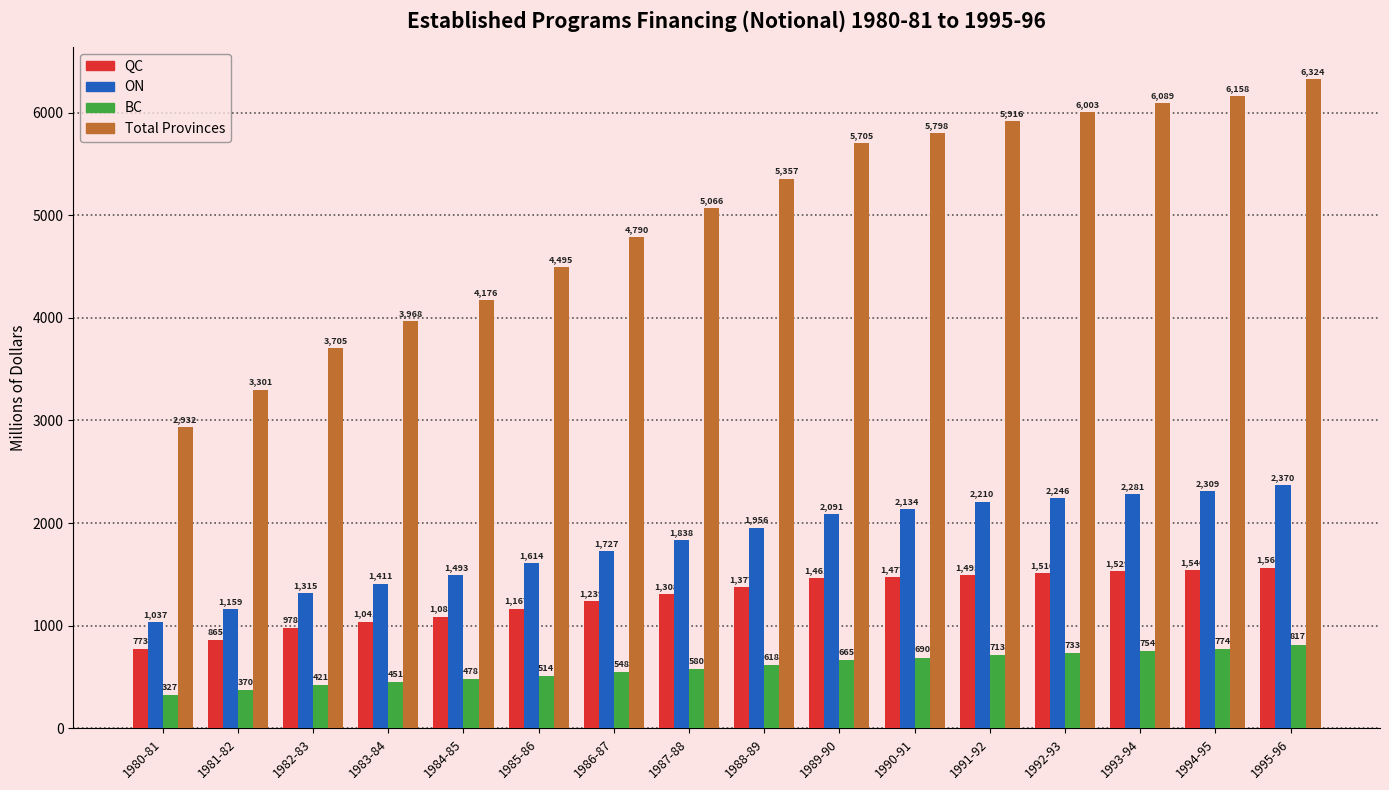

What is the difference between the maximum and minimum values in the BC series?

490